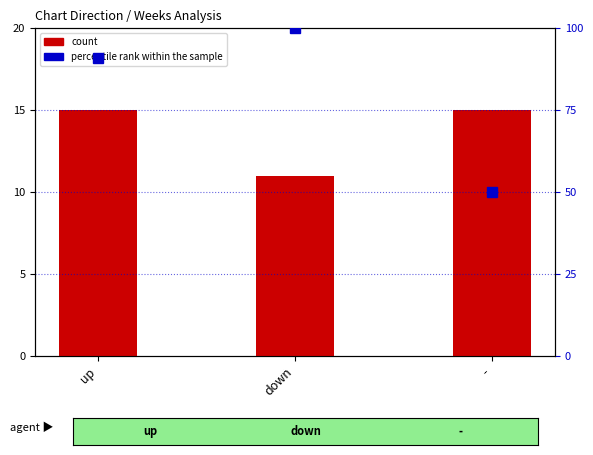

What is the difference between the maximum and minimum values in the count series?

4